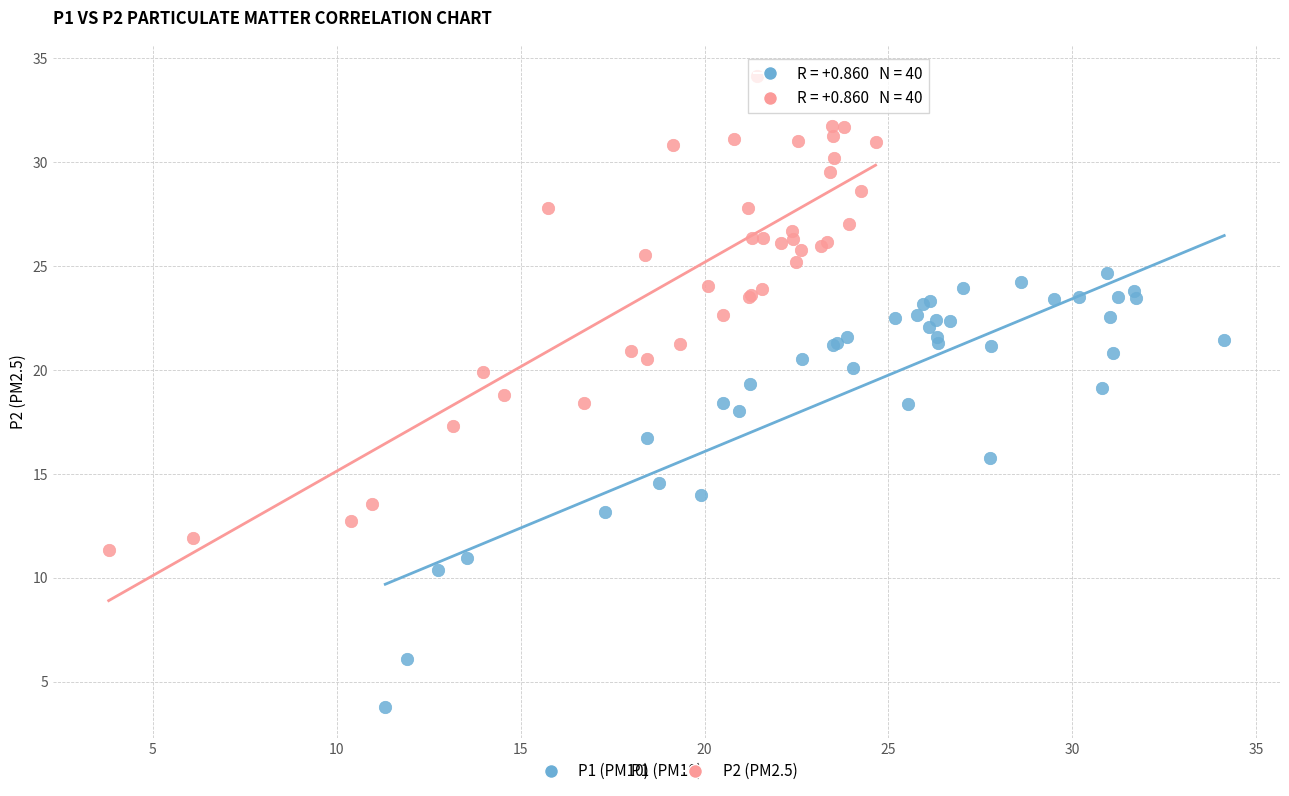

What are all the series names shown in the legend?

P1 (PM10), P2 (PM2.5)